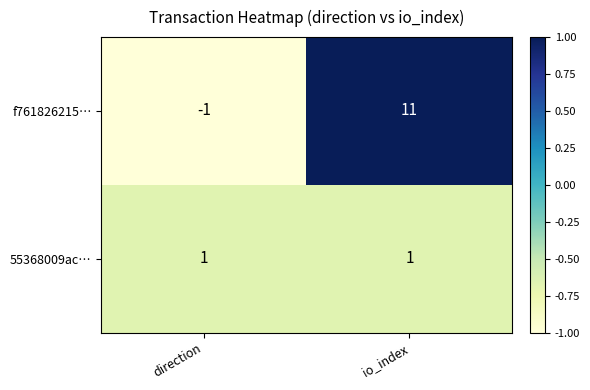

What is the difference between the maximum and minimum values in the f761826215… series?

12